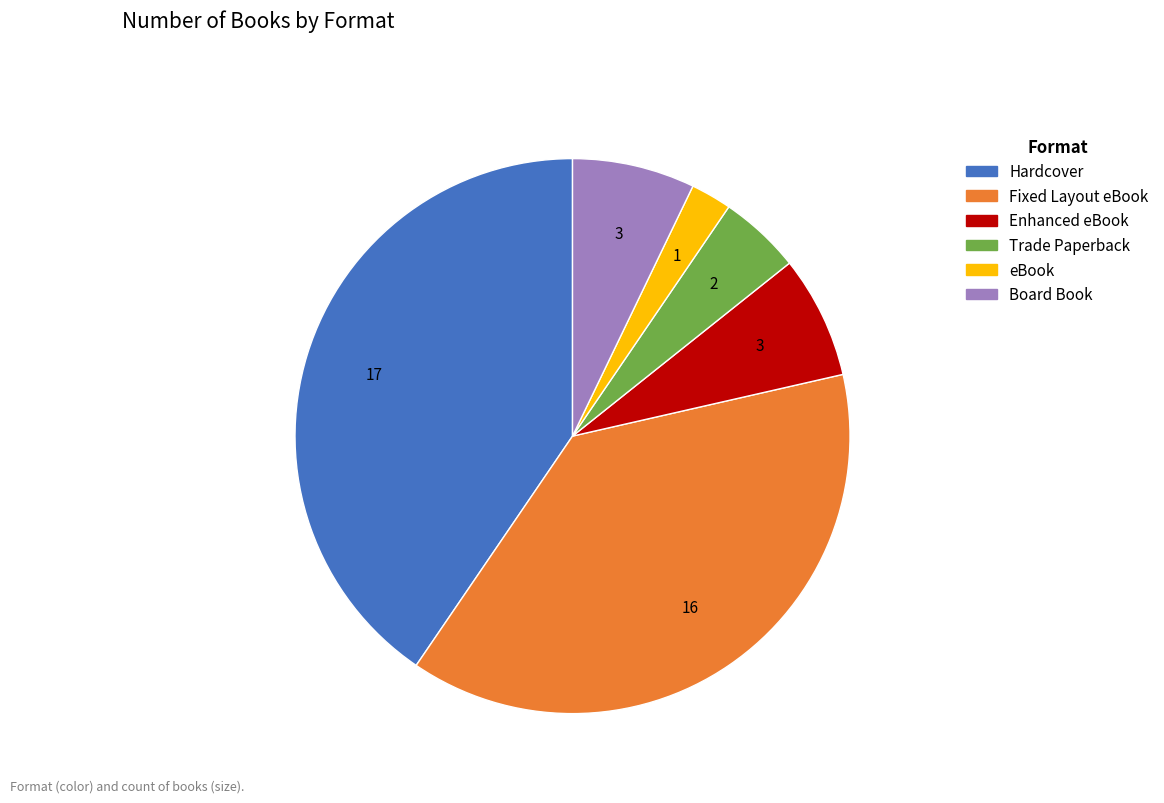

Approximately how many times larger is the value at Board Book compared to eBook?

3.0